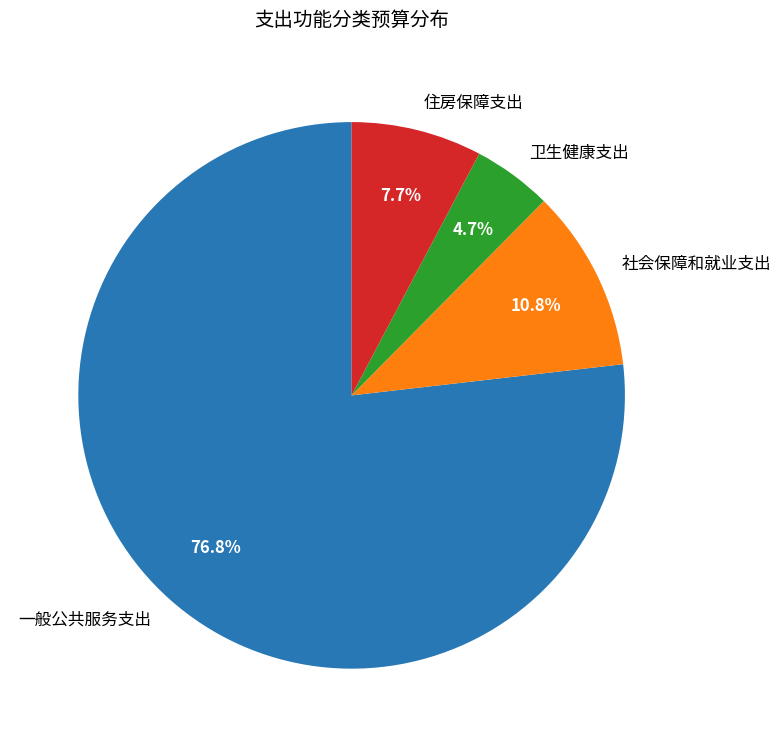

Which category has the smallest portion of the pie?

卫生健康支出